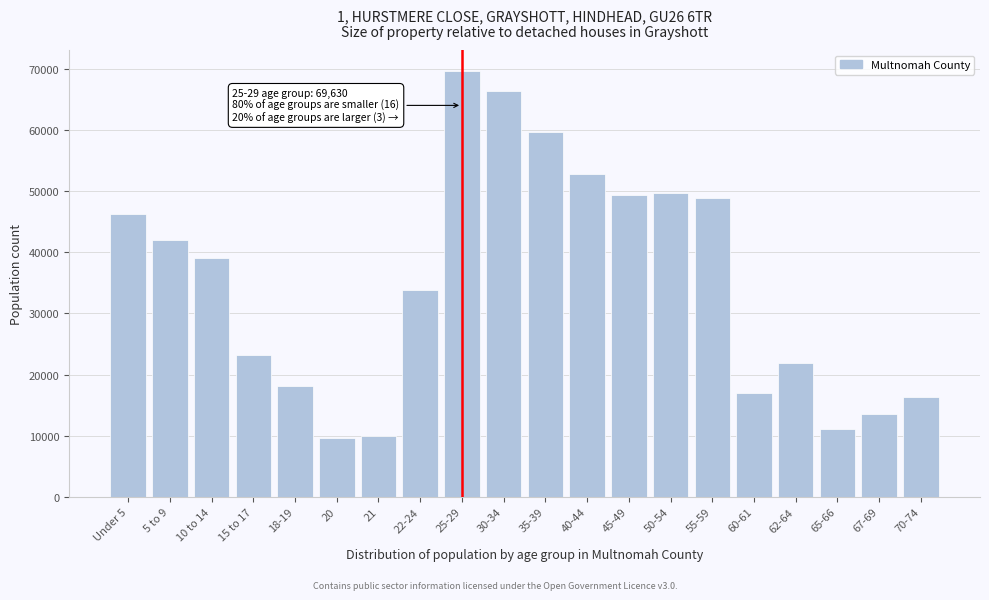

Reading left to right, transcribe all the data shown in this chart.

Under 5=46298	5 to 9=42050	10 to 14=39077	15 to 17=23258	18-19=18178	20=9565	21=10025	22-24=33826	25-29=69630	30-34=66488	35-39=59651	40-44=52899	45-49=49425	50-54=49774	55-59=48853	60-61=17051	62-64=21863	65-66=11034	67-69=13602	70-74=16380